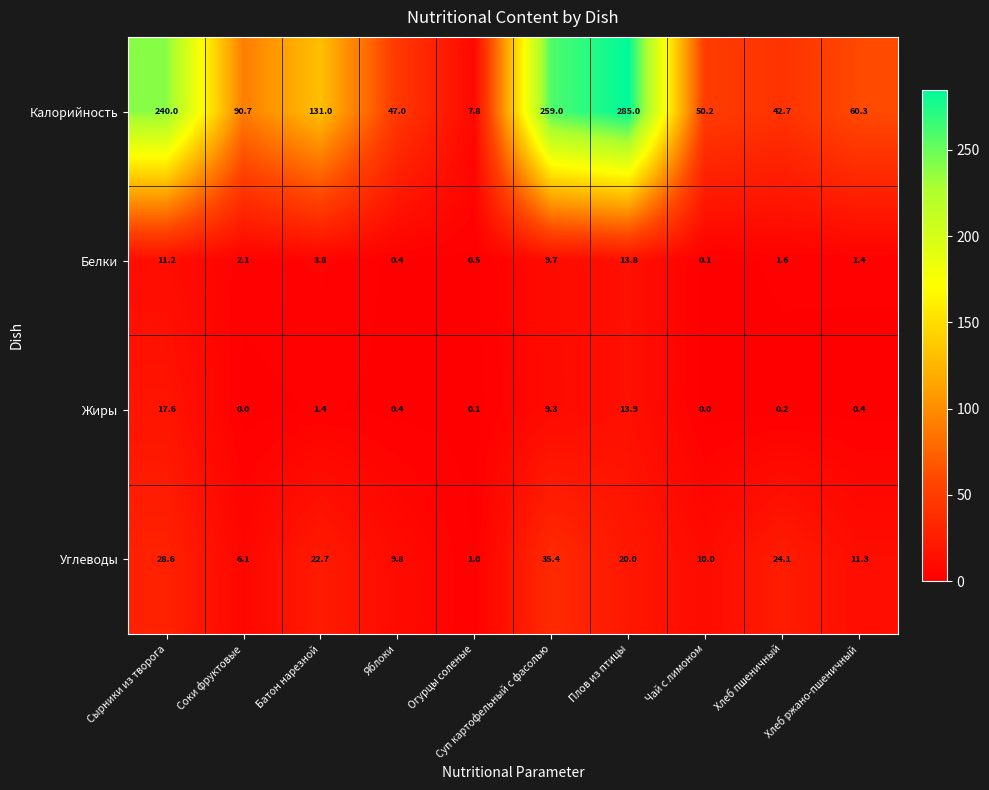

What is the spread (max minus min) of values at Чай с лимоном?

50.2